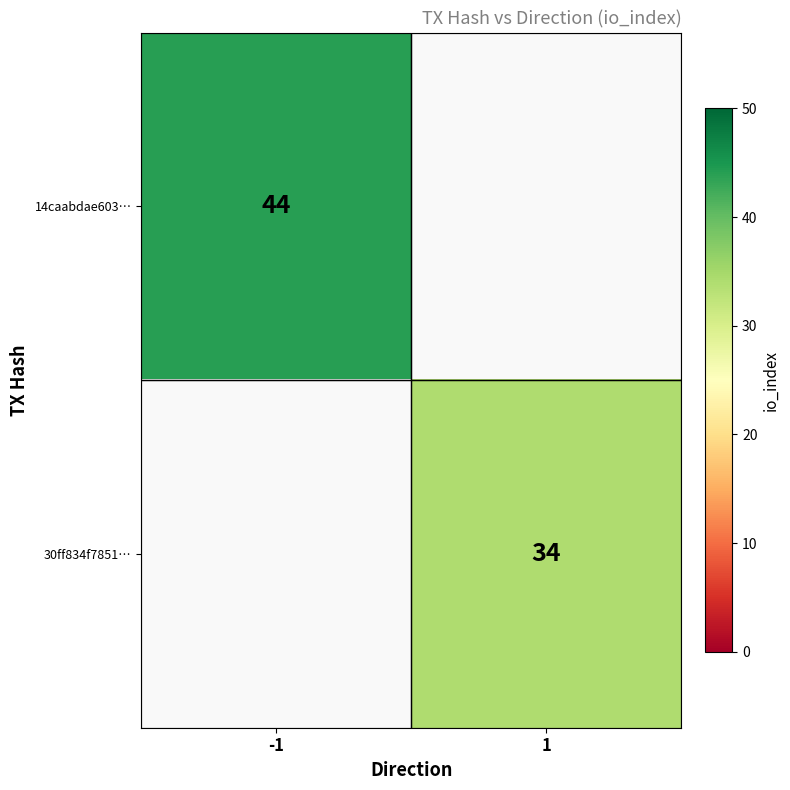

True or false: 30ff834f7851… has a value of 34 at 1.

True